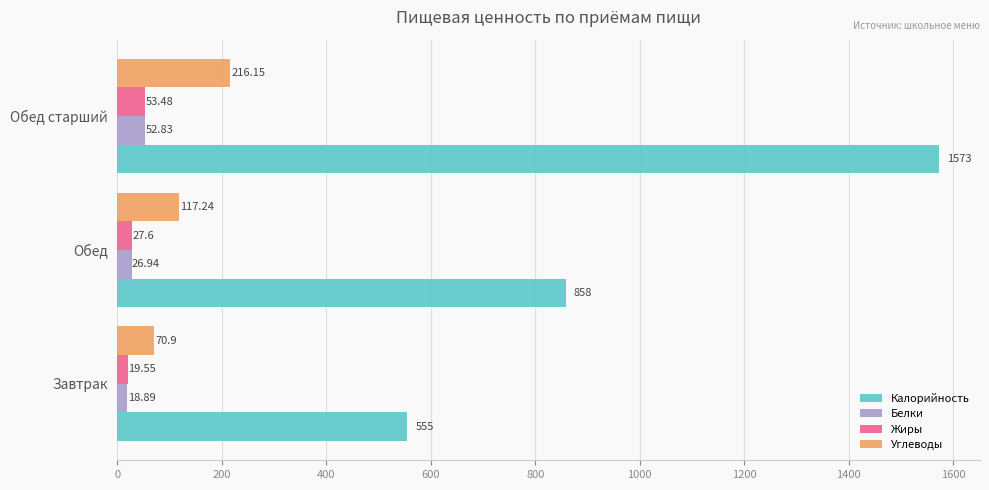

What is the sum of the Калорийность values at Завтрак and Обед?

1413.0